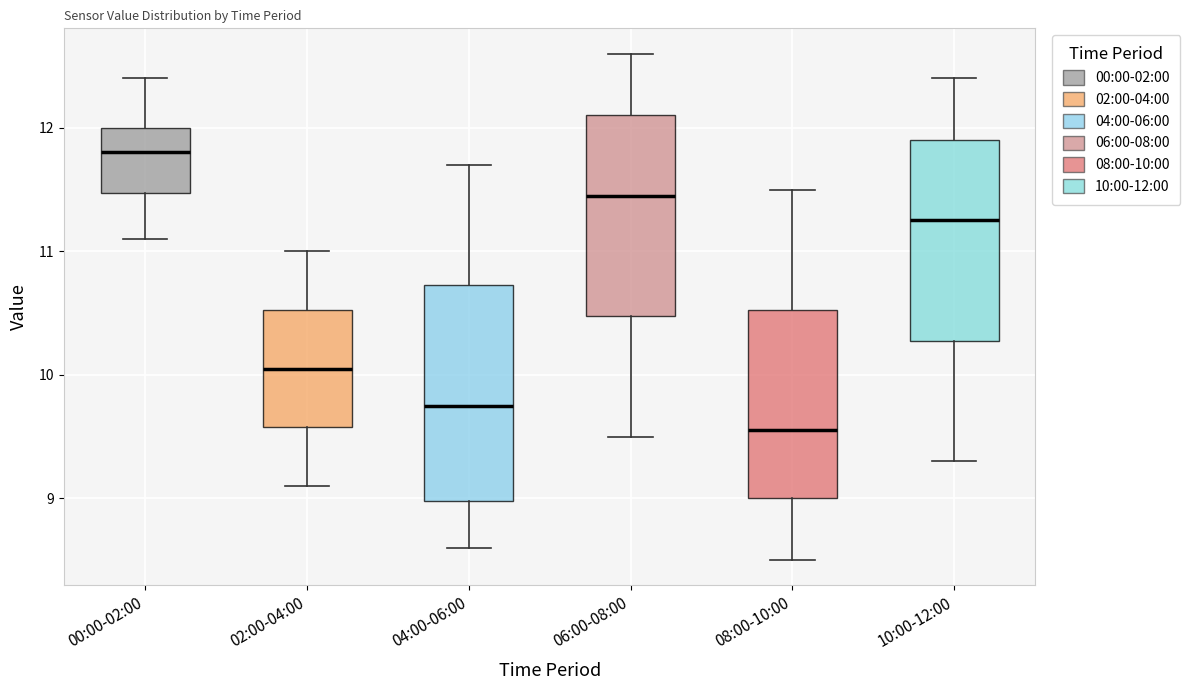

Where is the lower edge of the box for 06:00-08:00 on the y-axis? The values are not printed on the chart, so give them approximately, as read against the axis.

10.5